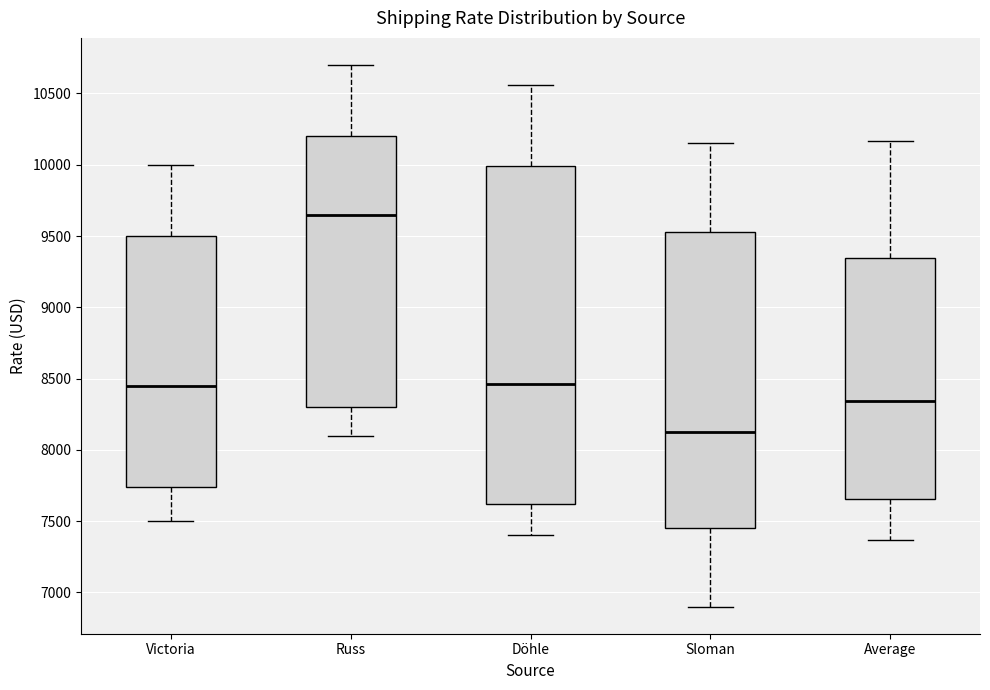

Where is the upper edge of the box for Victoria on the y-axis? The values are not printed on the chart, so give them approximately, as read against the axis.

9500